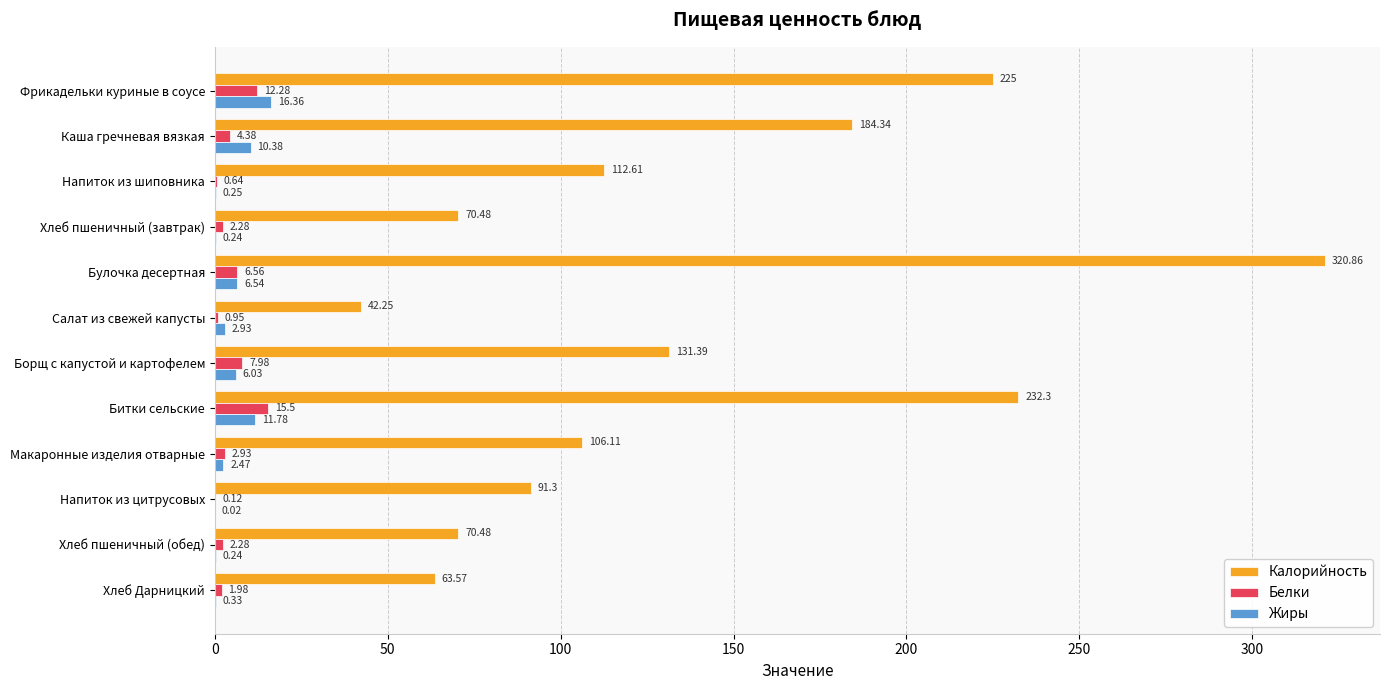

What is the sum of the Калорийность values at Напиток из шиповника and Булочка десертная?

433.5